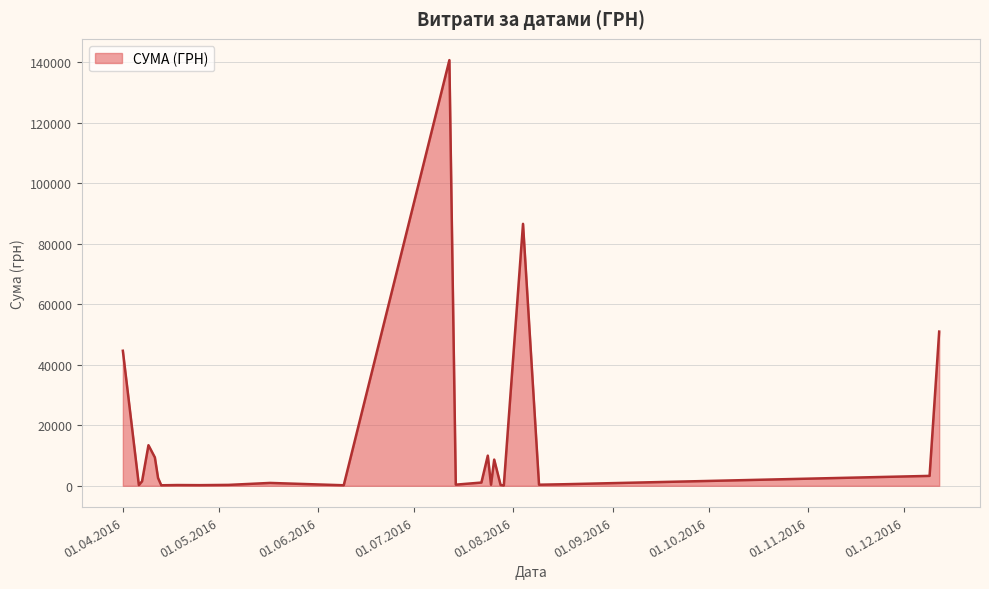

What is the minimum value shown in the chart?

97.8